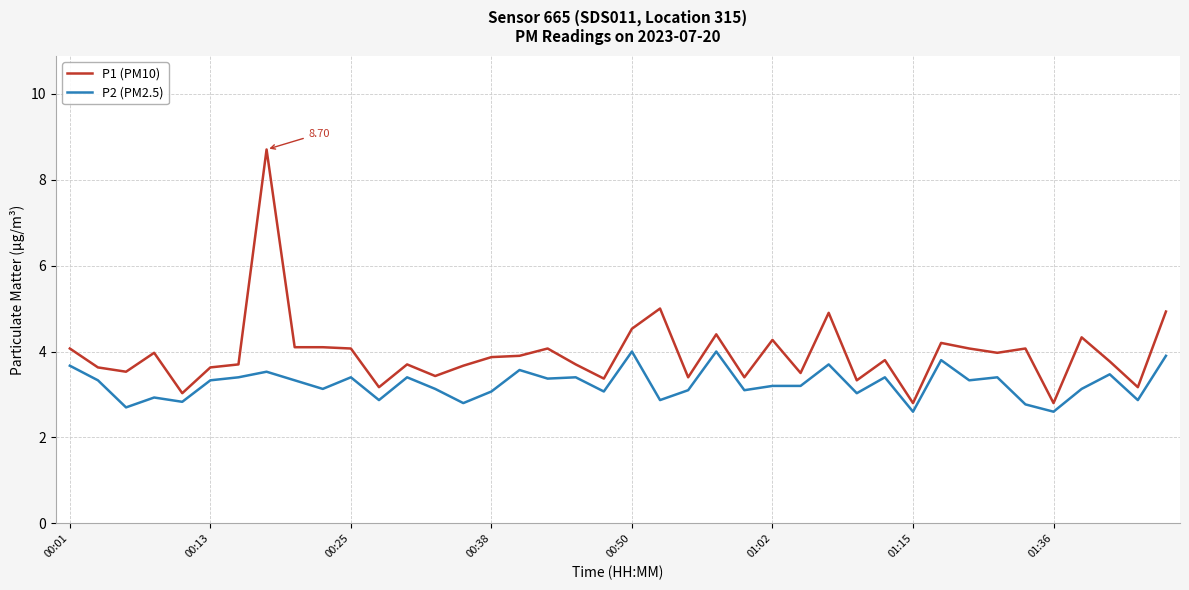

Which series has the largest total across all categories?

P1 (PM10)